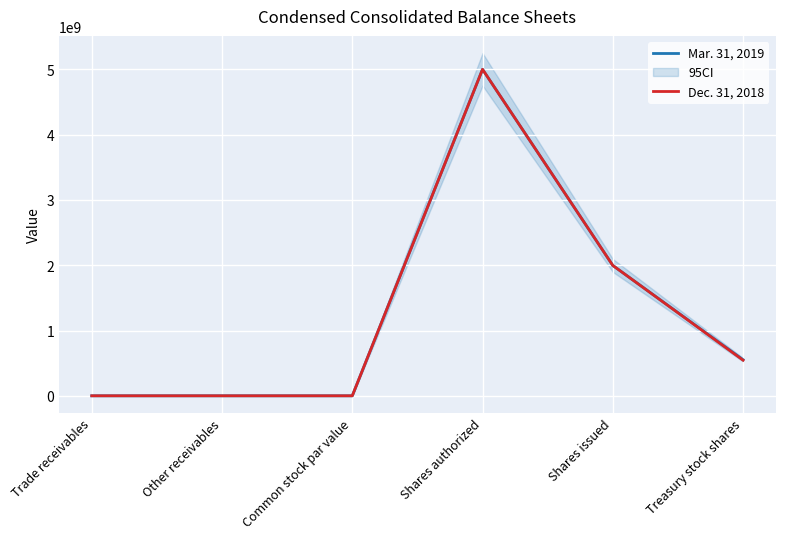

Where is the first local maximum for Mar. 31, 2019?

Other receivables